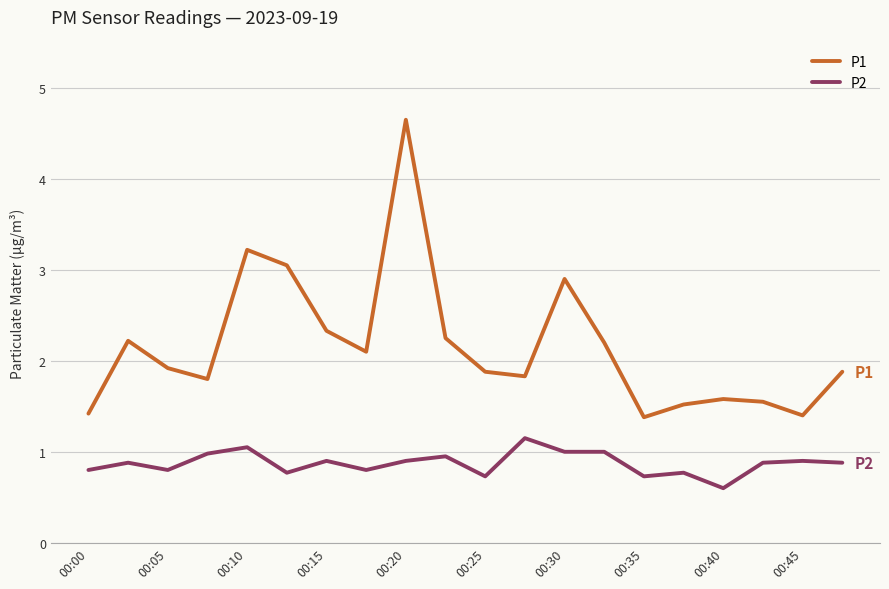

True or false: P2 and P1 cross at least once.

False